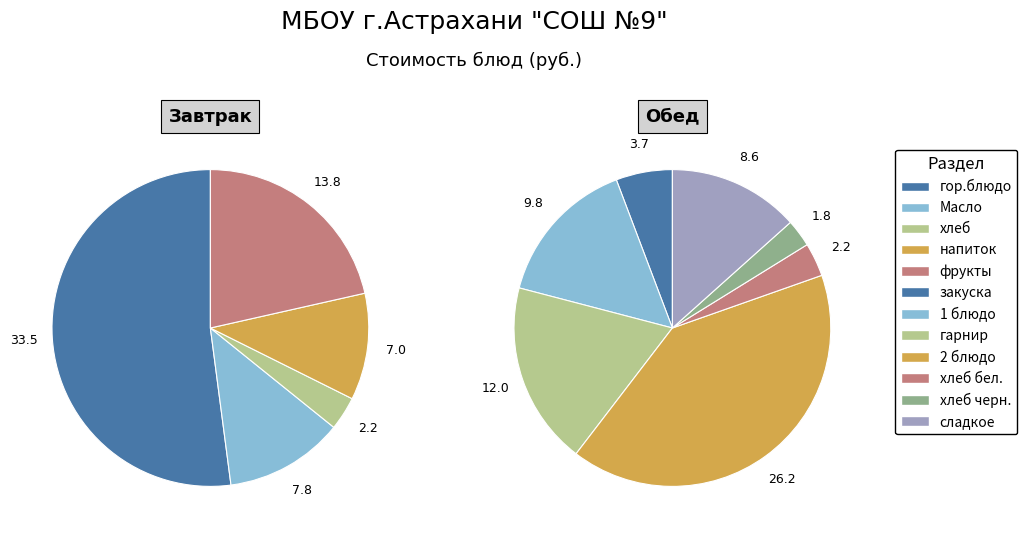

Which slice is the largest?

гор.блюдо